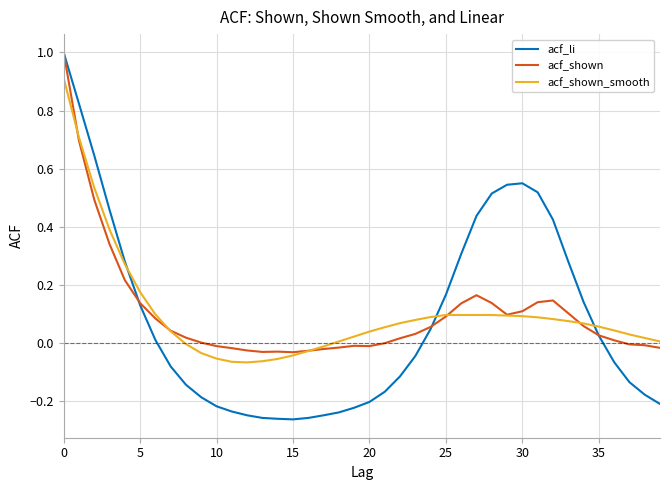

What is the maximum value for acf_li?

1.0